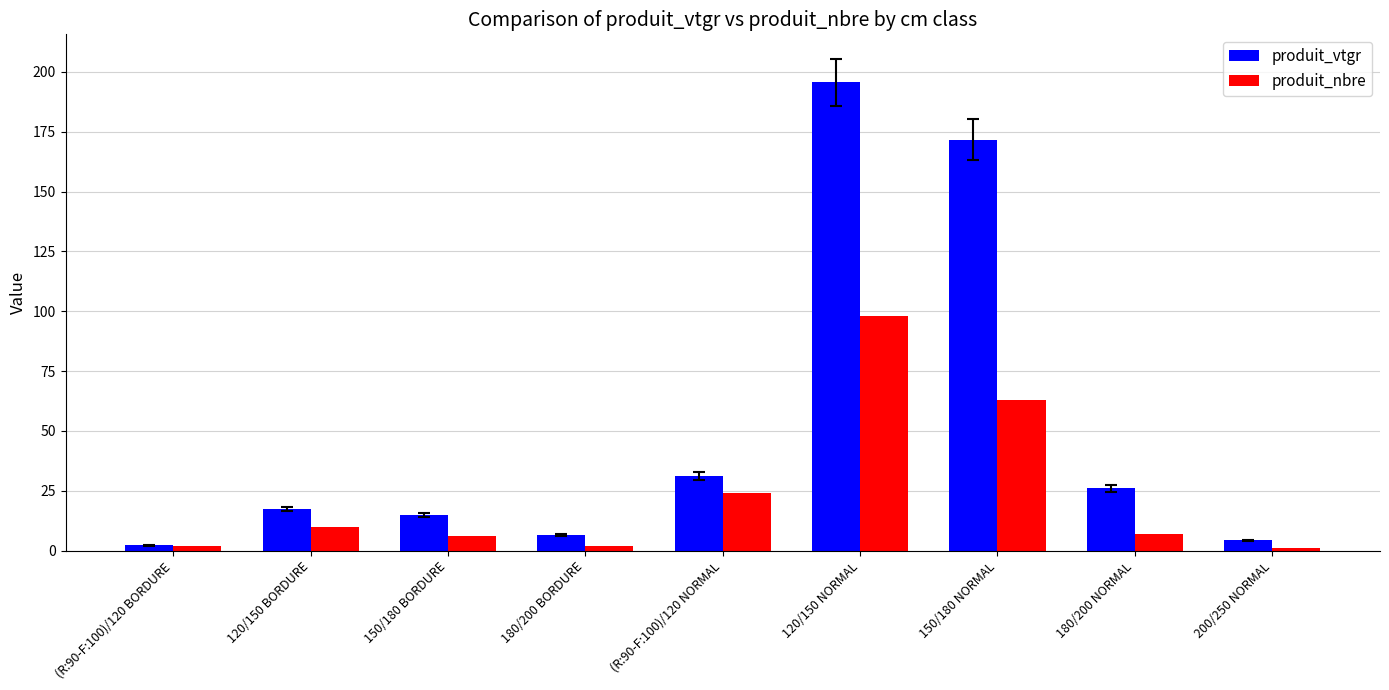

Reading left to right, list all the values displayed in this chart.

produit_vtgr: 2.2	17.2	15.0	6.4	31.1	195.6	171.7	26.0	4.4
produit_nbre: 2.0	10.0	6.0	2.0	24.0	98.0	63.0	7.0	1.0